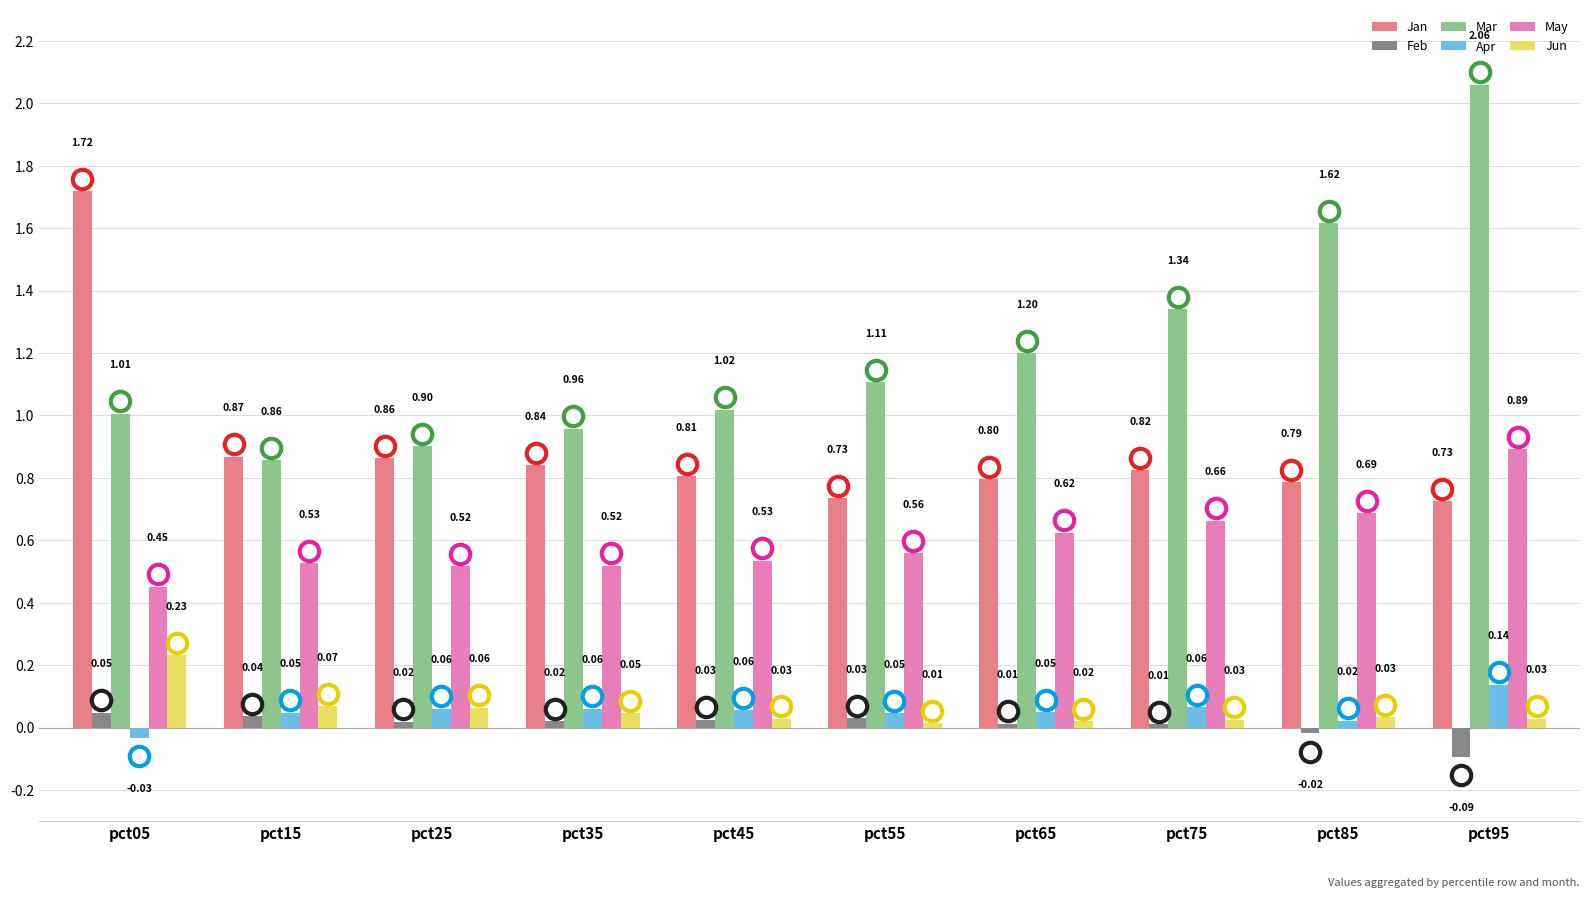

At which category is the sum across all series the highest?

pct95